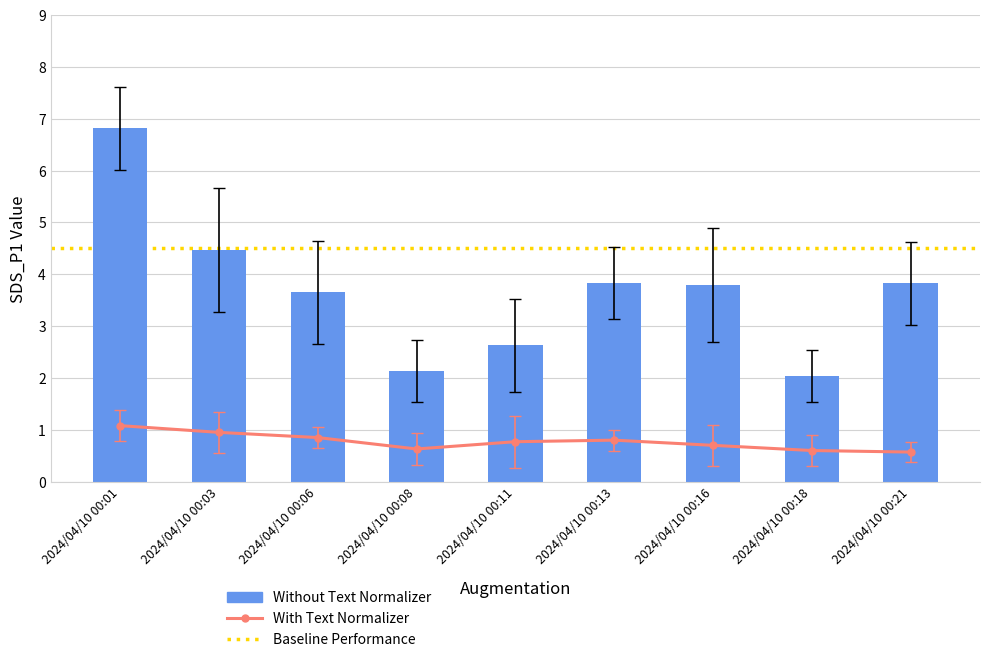

What is the value of the With Text Normalizer bar at the 6th from the left?

0.8